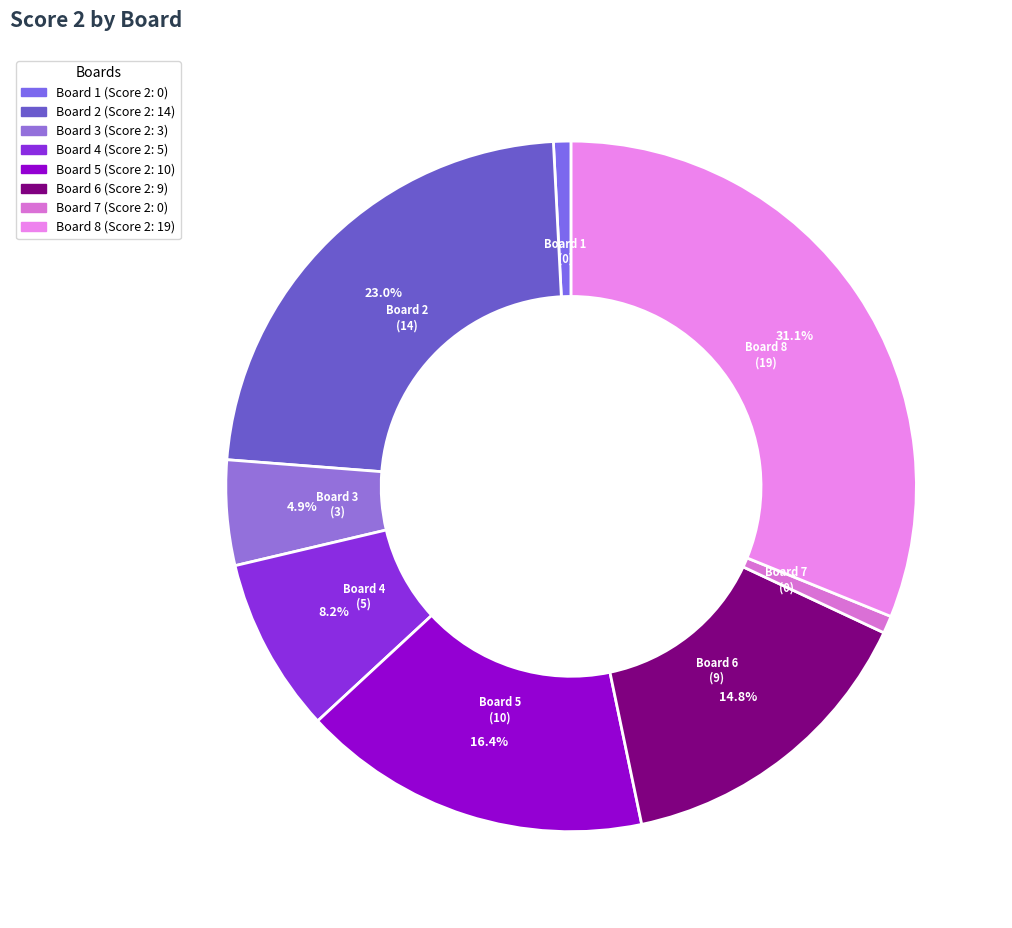

What percentage is NOT represented by Board 3?

95.1%